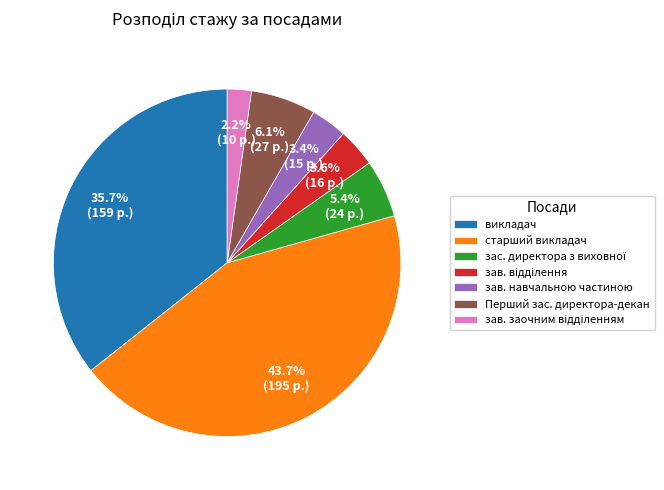

Which slice is the largest?

старший викладач